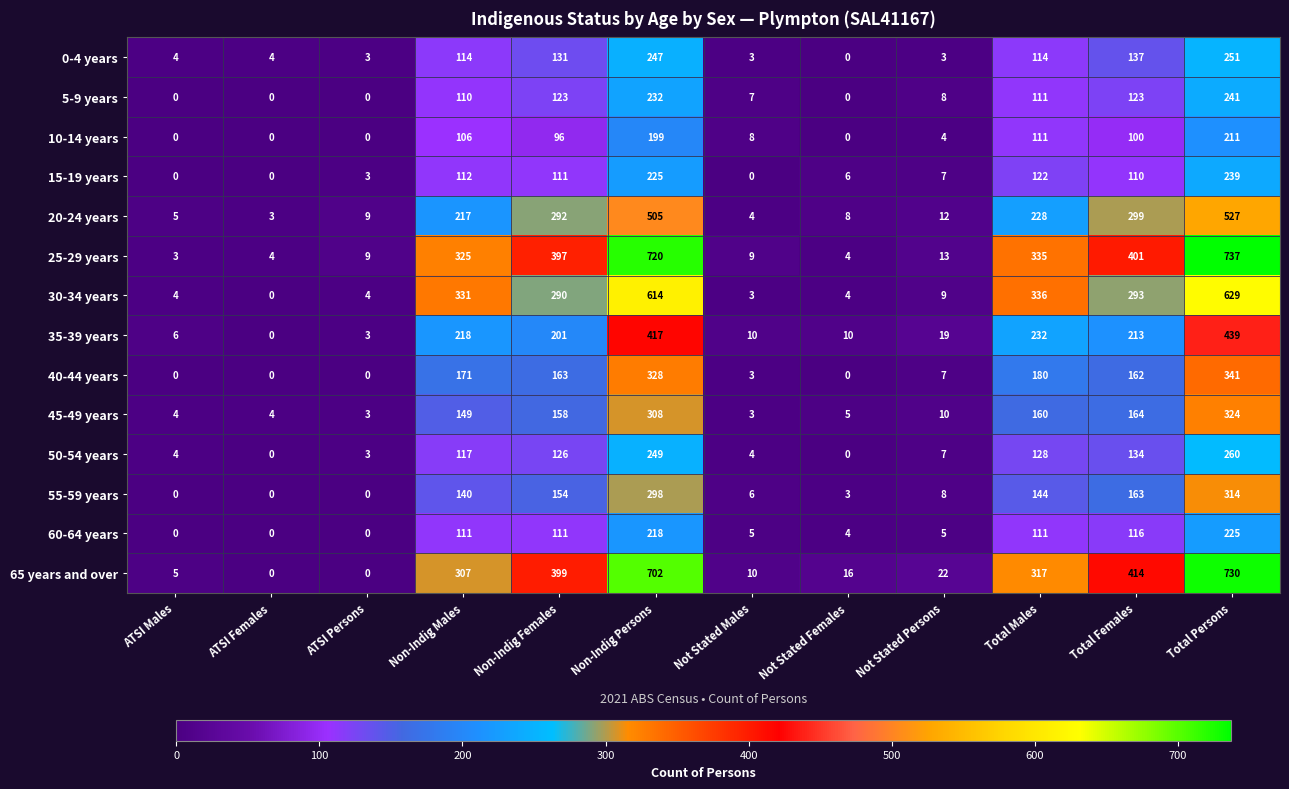

How many positive values does the 30-34 years series have?

11